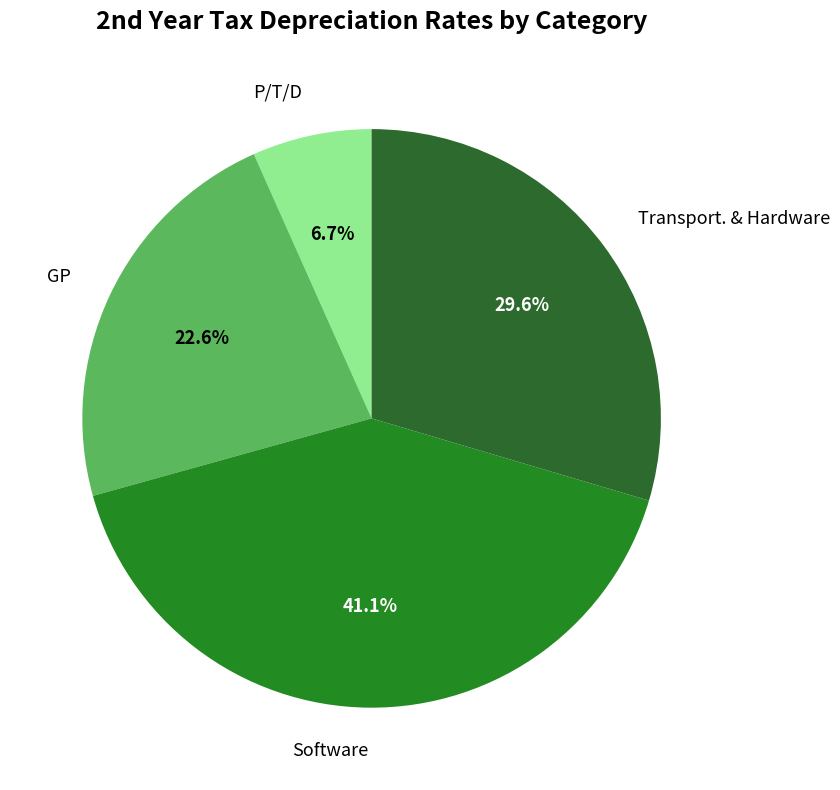

How many slices are in this pie chart?

4